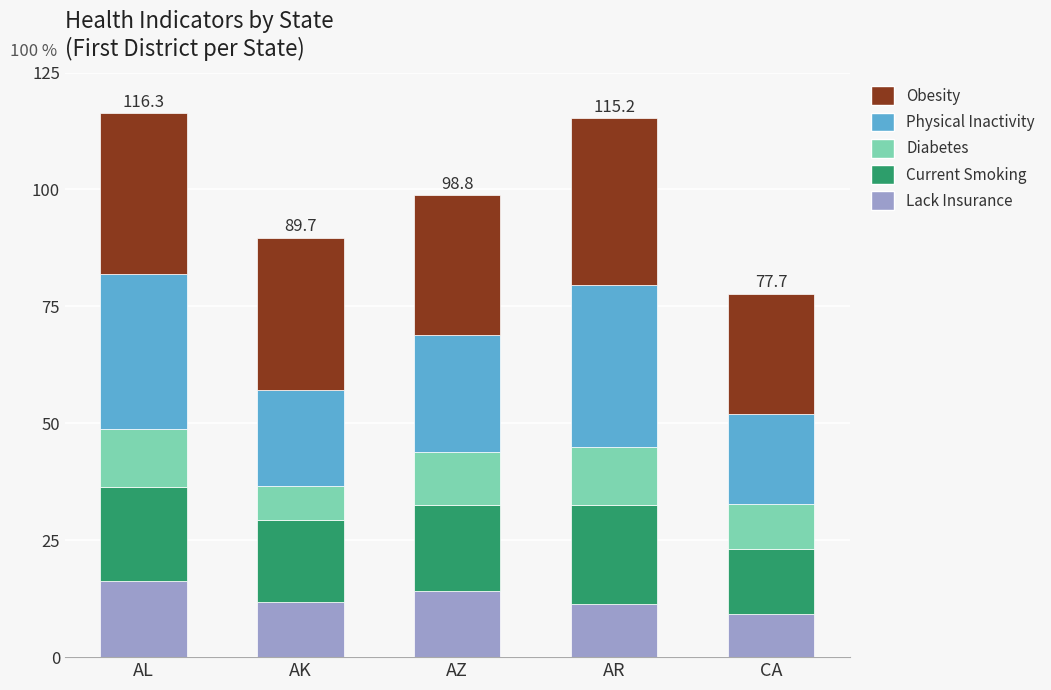

Read the Lack Insurance value at AK.

11.7